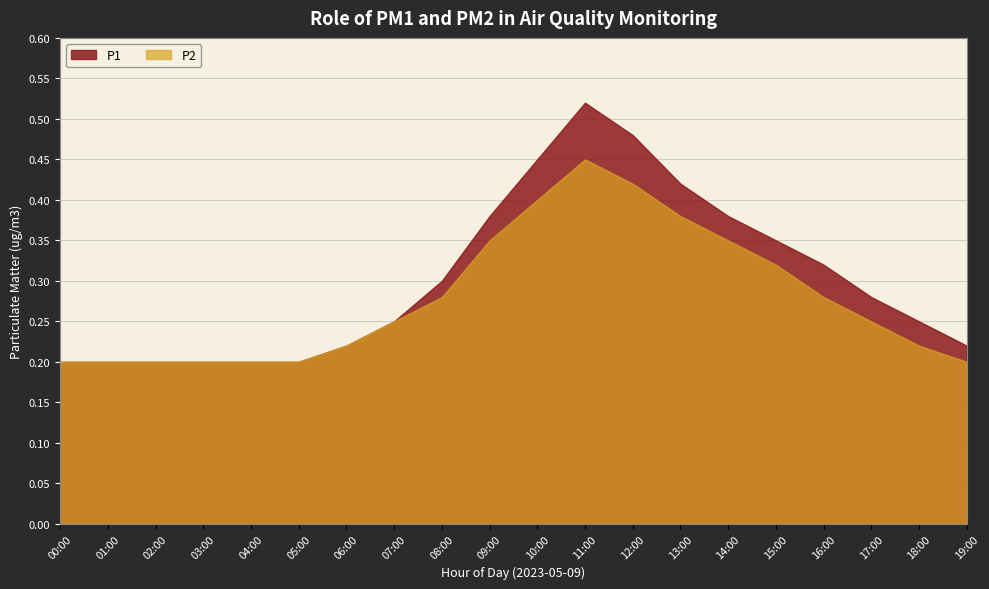

What position from the left is 19:00?

20